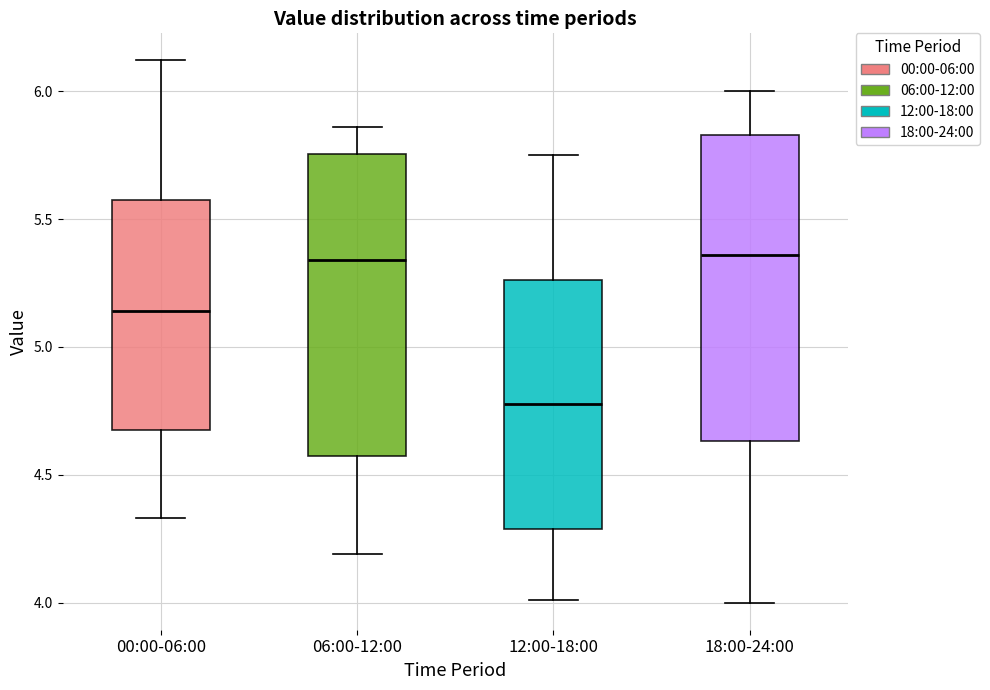

Where is the lower edge of the box for 18:00-24:00 on the y-axis? The values are not printed on the chart, so give them approximately, as read against the axis.

4.65